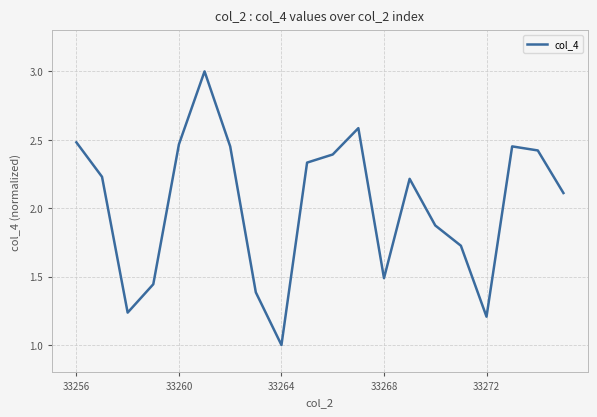

What is the smallest value displayed?

1.0